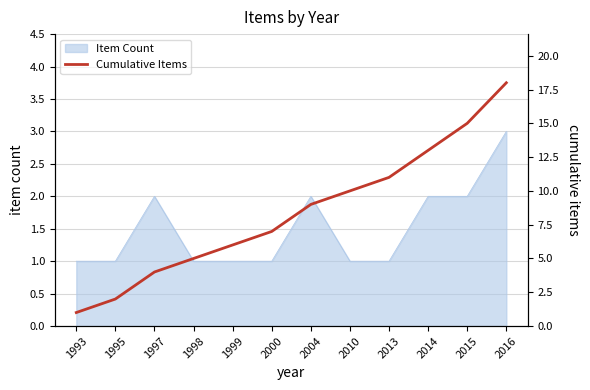

What is the change in value from 1997 to 1998?

+1